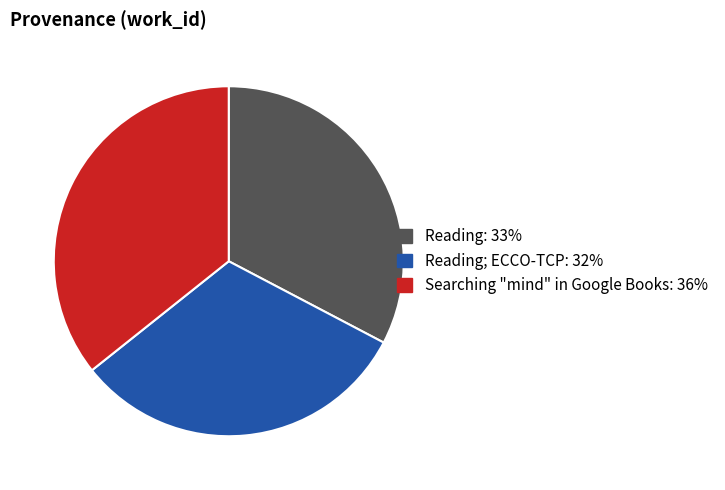

Is there a majority slice in this chart?

No